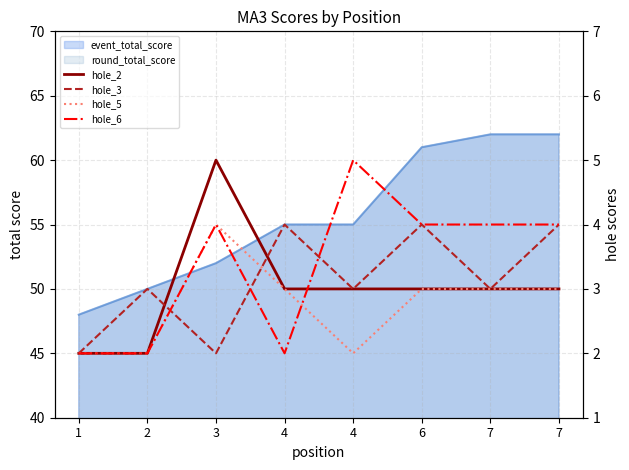

What is the difference between the hole_5 values at 1 and 6?

1